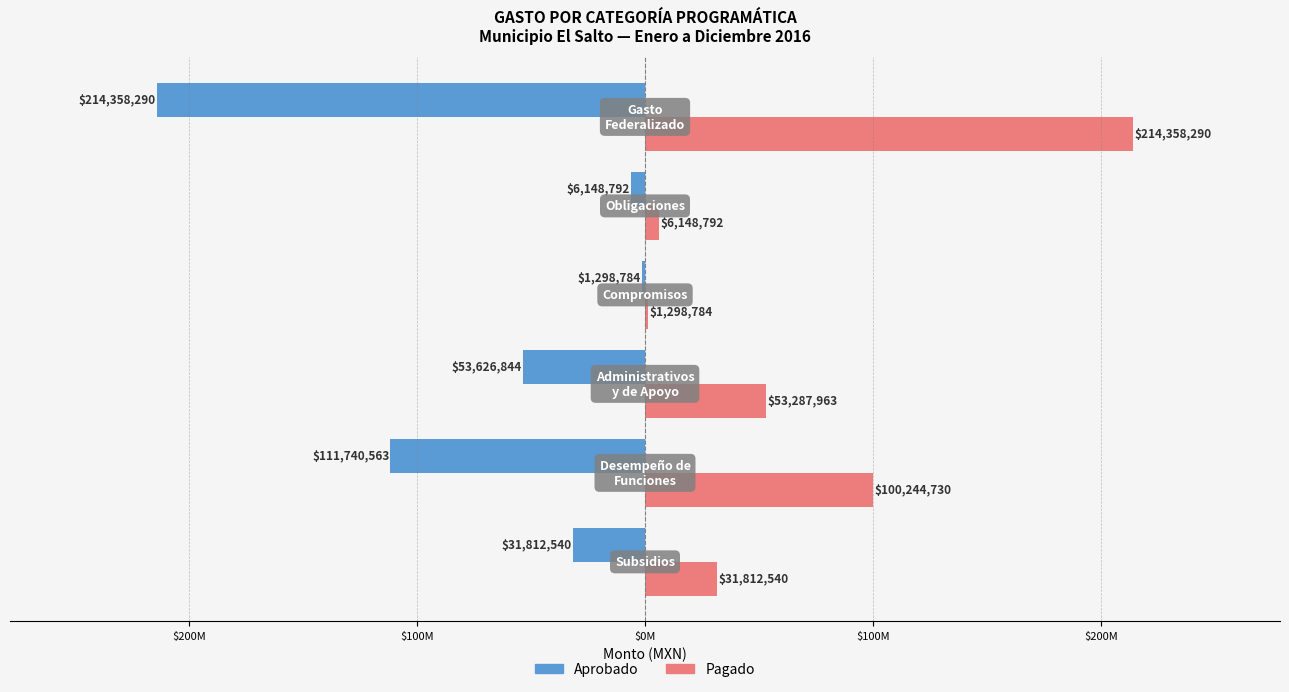

What are all the series names shown in the legend?

Aprobado, Pagado